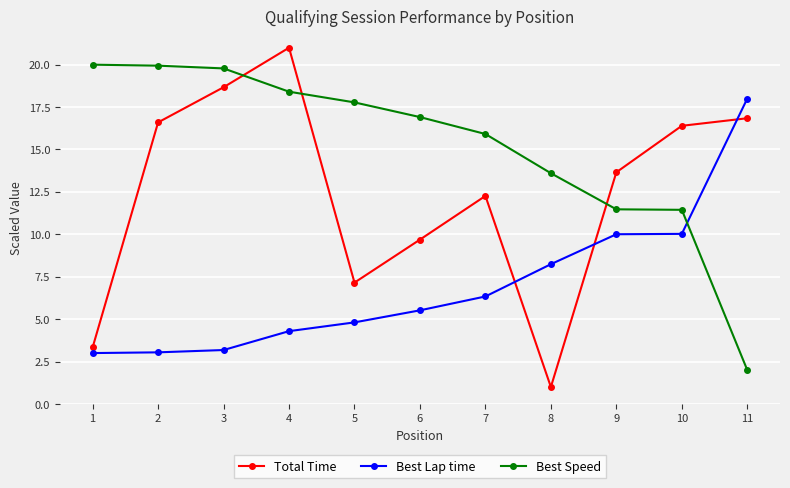

What is the value of the Best Lap time point at the 8th from the left?

8.2